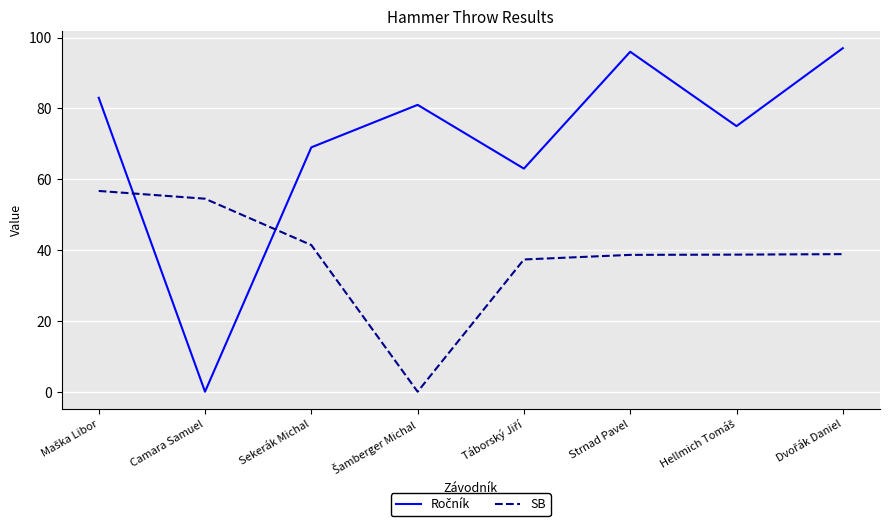

The SB series shows 21.1 at Camara Samuel. True or false?

False